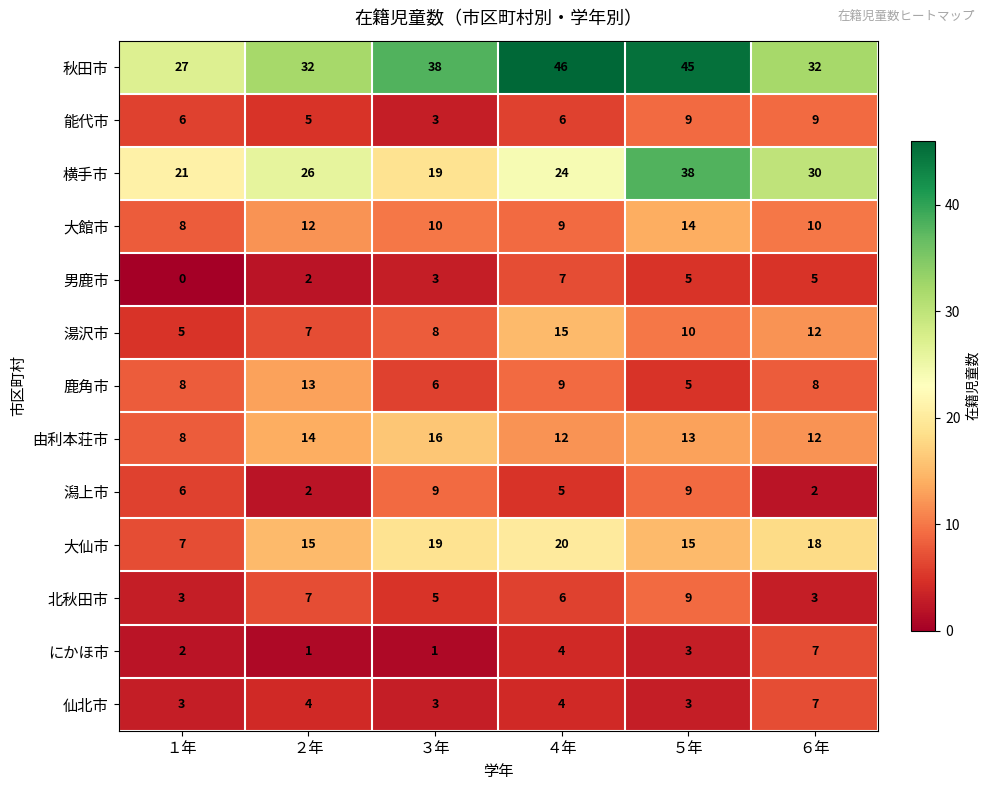

The value of 大館市 at ６年 is 10. True or false?

True